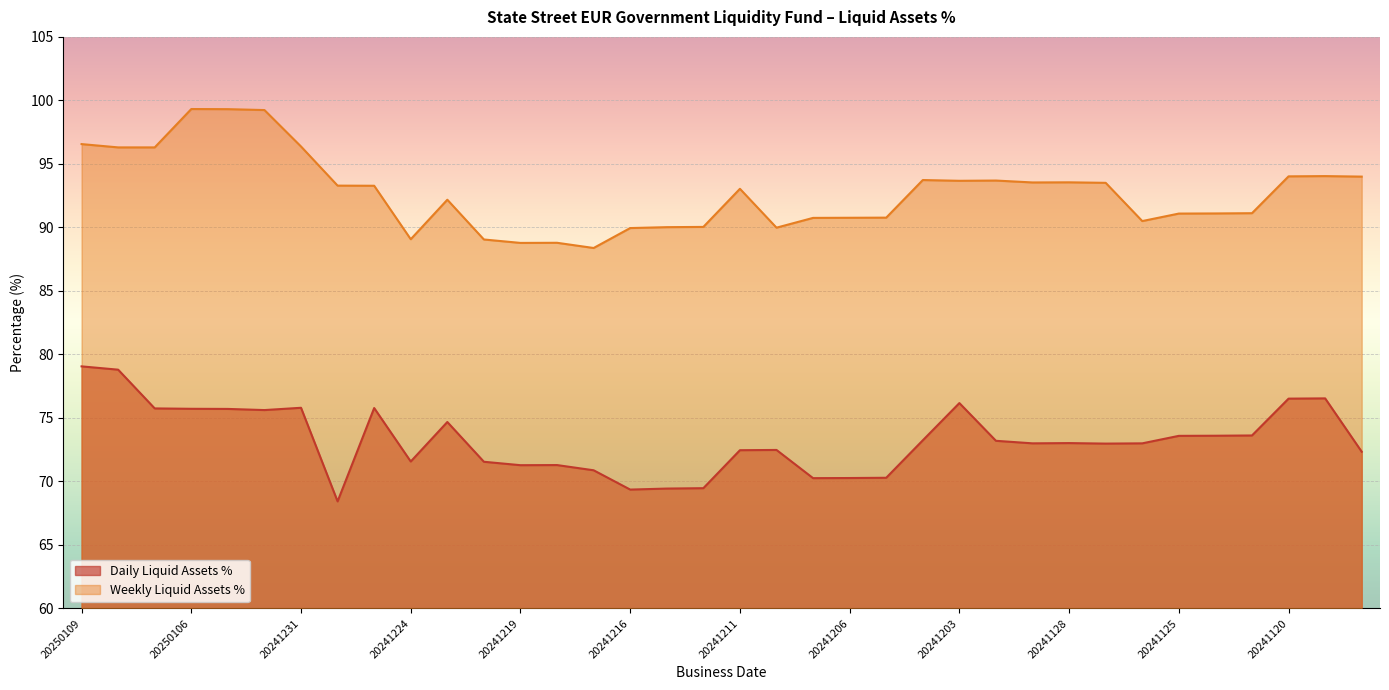

Which series has the widest spread of values?

Weekly Liquid Assets %